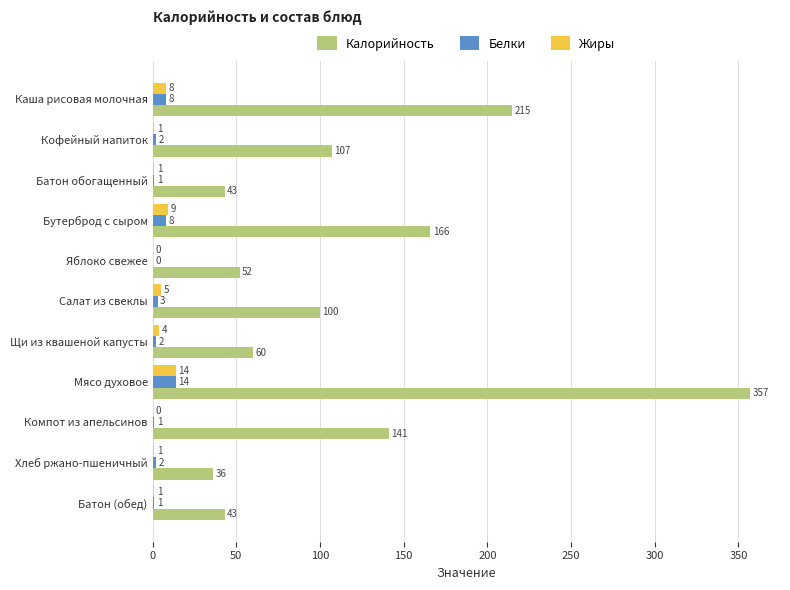

Which category has the highest value in the Белки series?

Мясо духовое